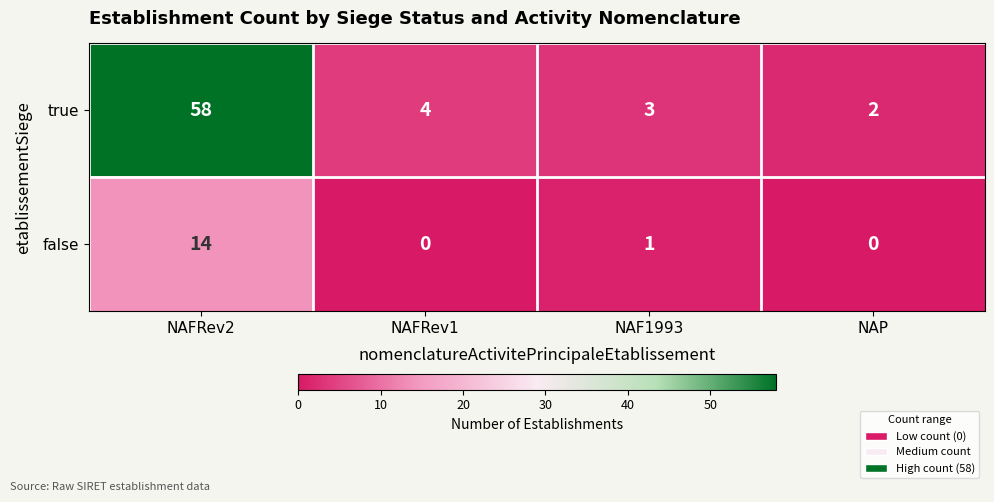

What is the difference between the highest and lowest values at NAFRev2?

44